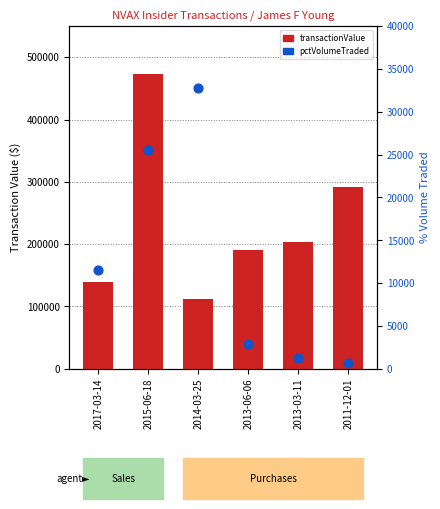

At which category is the sum across all series the highest?

2015-06-18